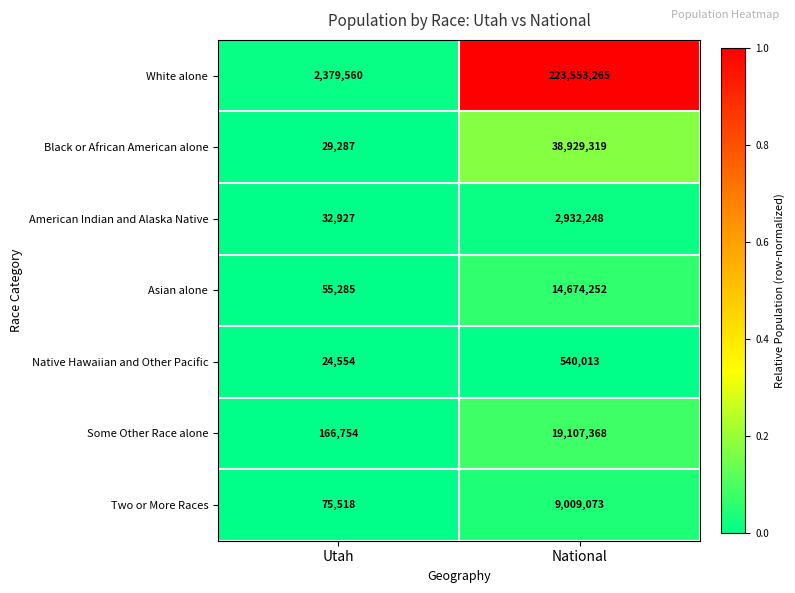

Which series has the largest total across all categories?

White alone